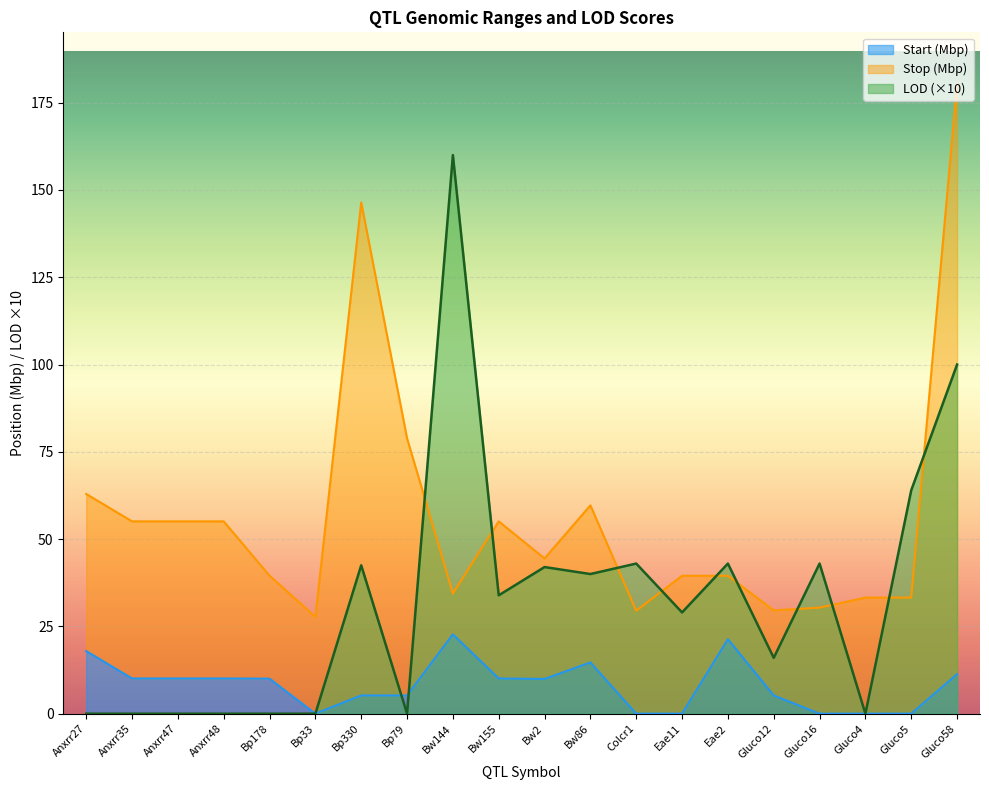

Reading left to right, what are all the values shown in this chart?

Start: 17.9	10.1	10.1	10.1	10.0	0.0	5.2	5.2	22.7	10.1	9.9	14.7	0.0	0.0	21.3	5.2	0.0	0.0	0.0	11.3
Stop: 62.9	55.1	55.1	55.1	39.5	27.7	146.4	78.9	34.4	55.1	44.5	59.7	29.5	39.5	39.5	29.6	30.4	33.3	33.3	180.7
LOD: 0.0	0.0	0.0	0.0	0.0	0.0	42.5	0.0	160.0	33.9	42.0	40.0	43.0	29.0	43.0	16.0	43.0	0.0	64.0	100.0